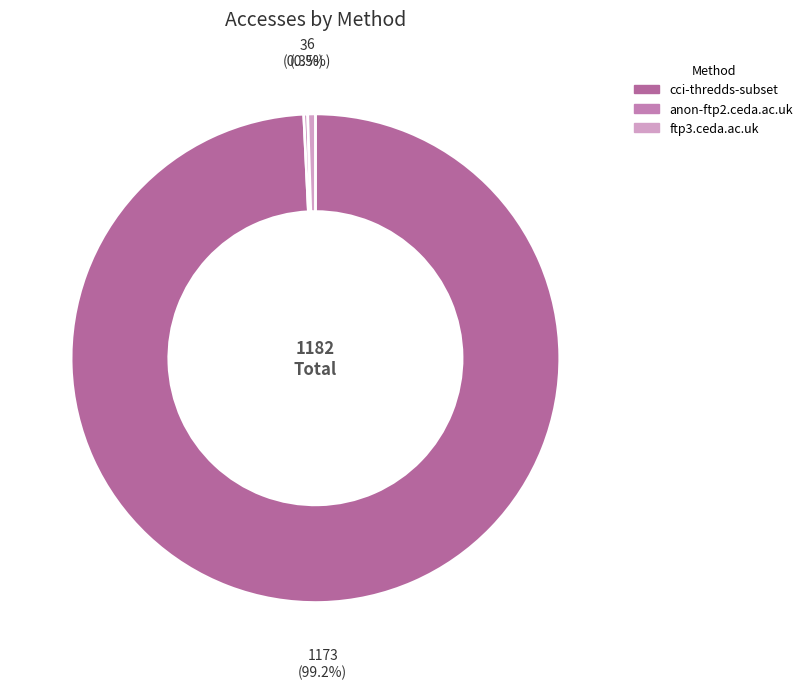

How many slices are in this pie chart?

3